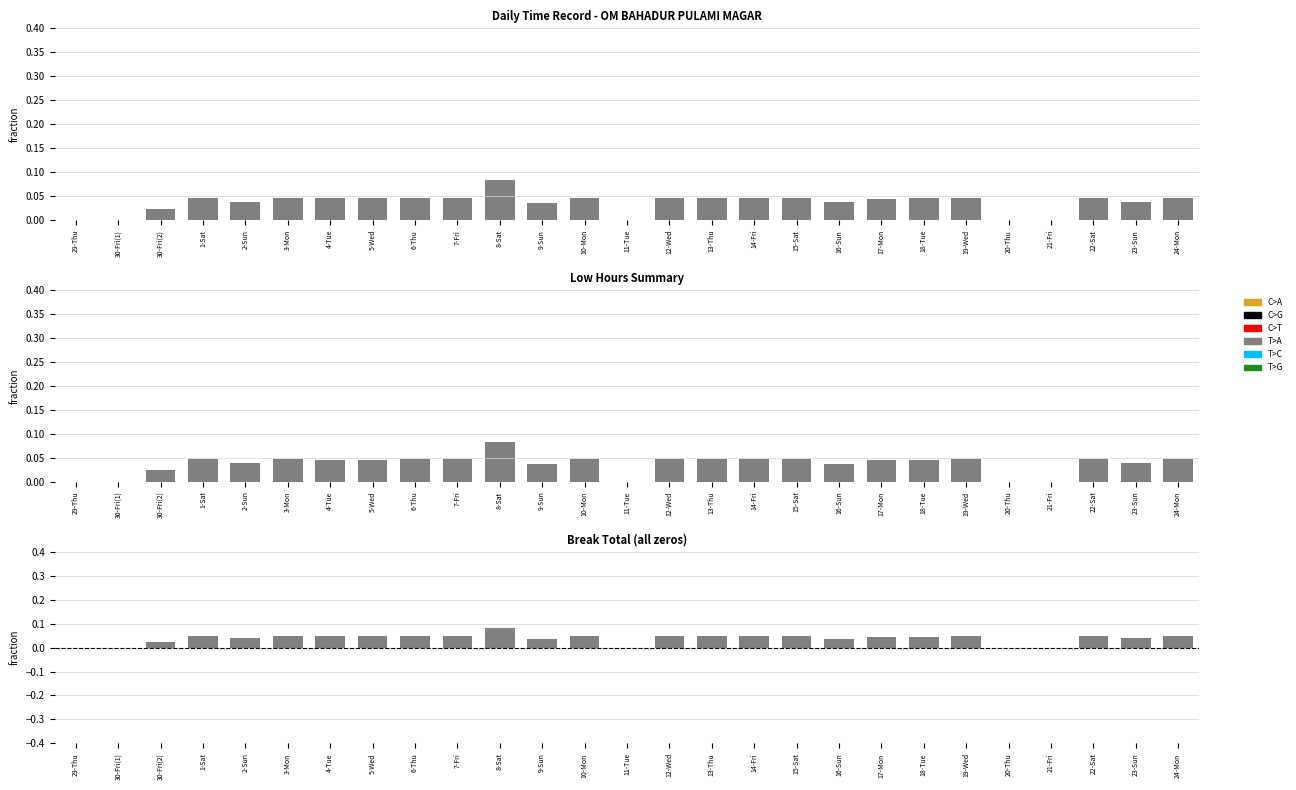

Are the bars grouped side by side (vs. stacked)?

Yes